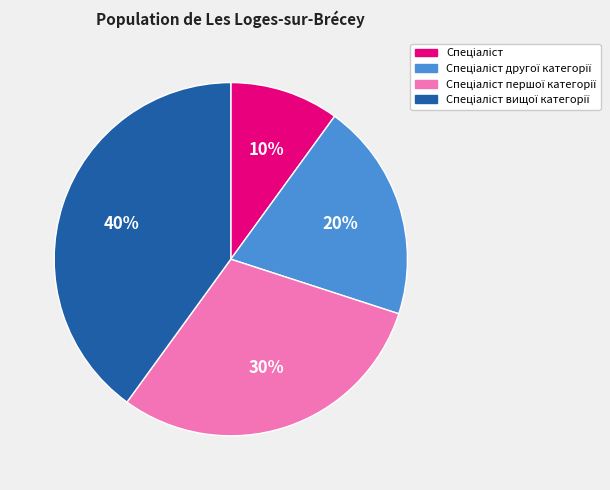

Does any single category account for the majority?

No